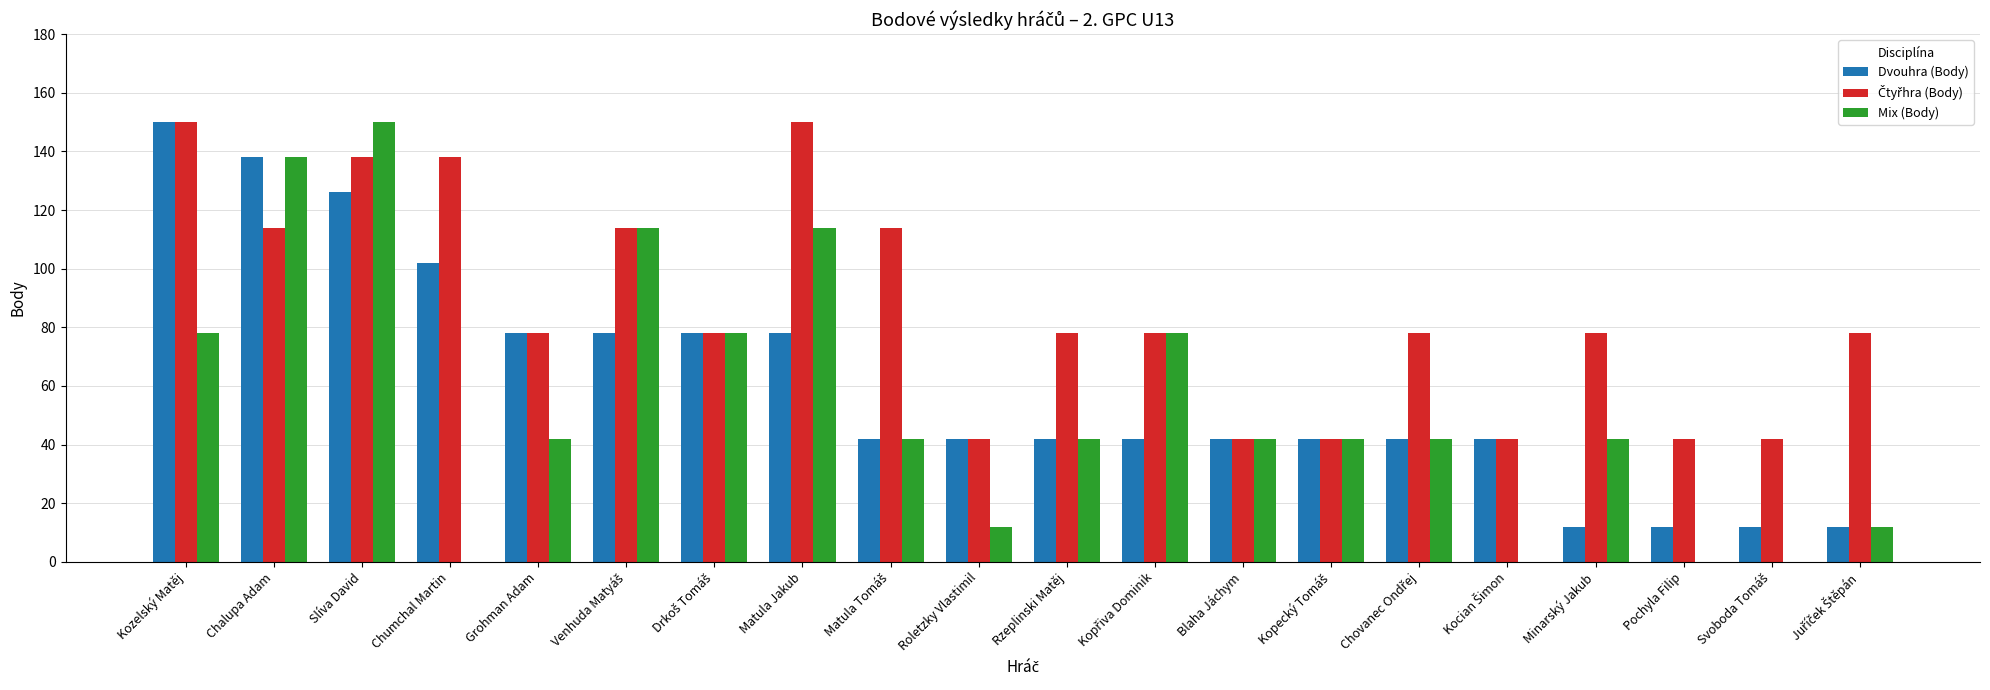

Which series has the widest spread of values?

Mix (Body)